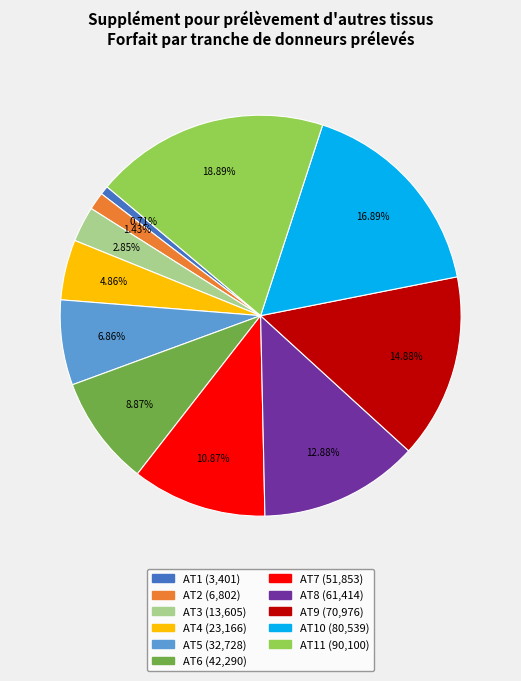

Is there a majority slice in this chart?

No